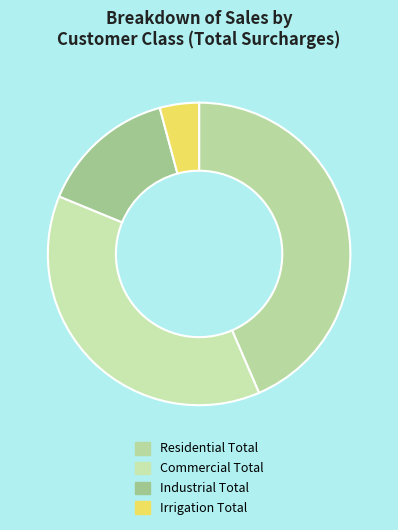

The Irrigation Total slice represents 4% of the pie. True or false?

True